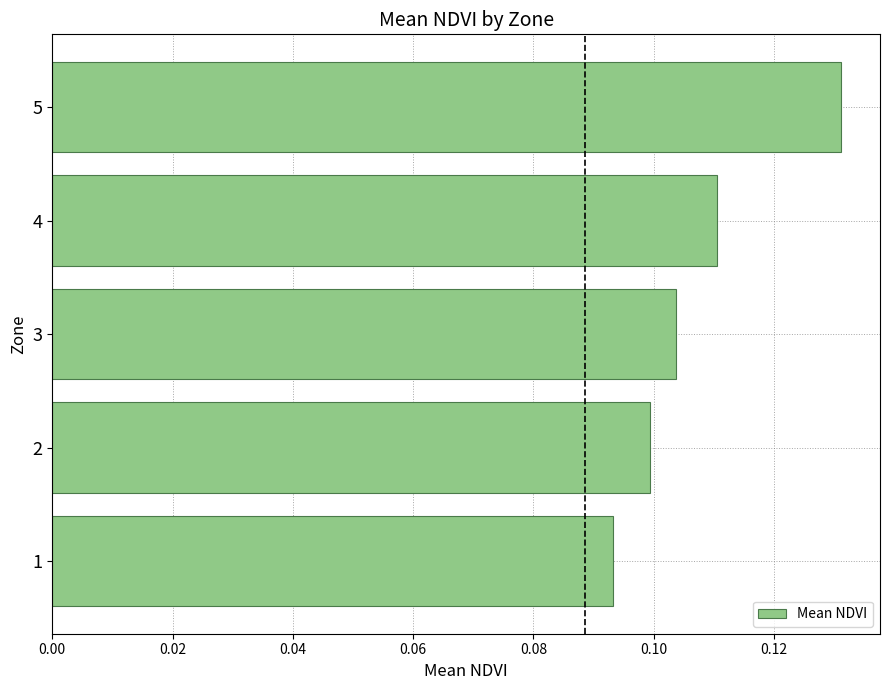

List the labels in order of value, largest first.

5, 4, 3, 2, 1